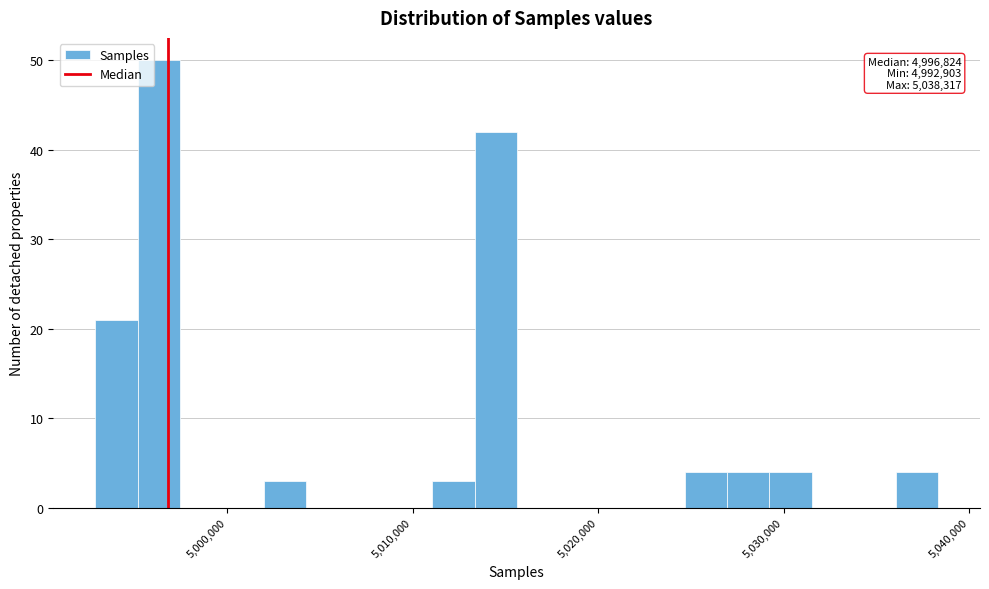

Around what value on the x-axis is the tallest bar? Give the approximate position of its centre, as read against the axis.

4996000